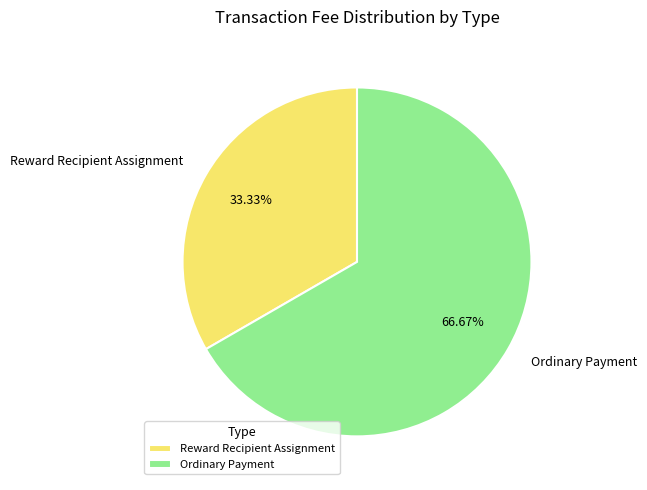

True or false: Ordinary Payment accounts for 89% of the total.

False